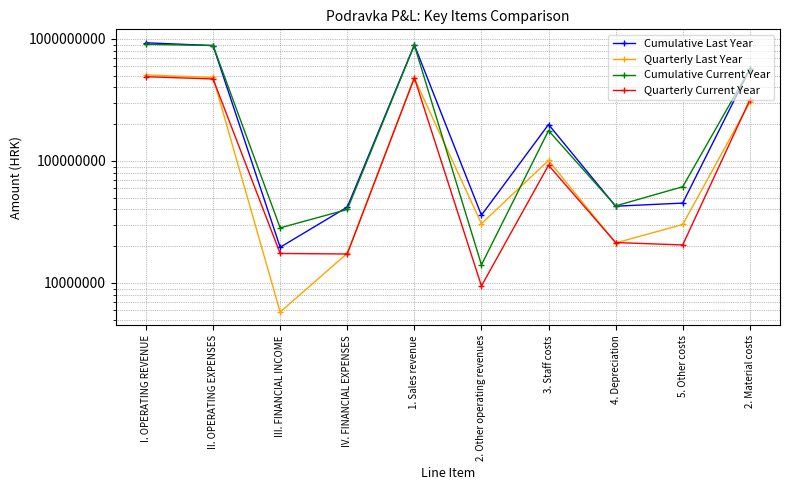

What value does the Cumulative Last Year series have at 3. Staff costs?

198823208